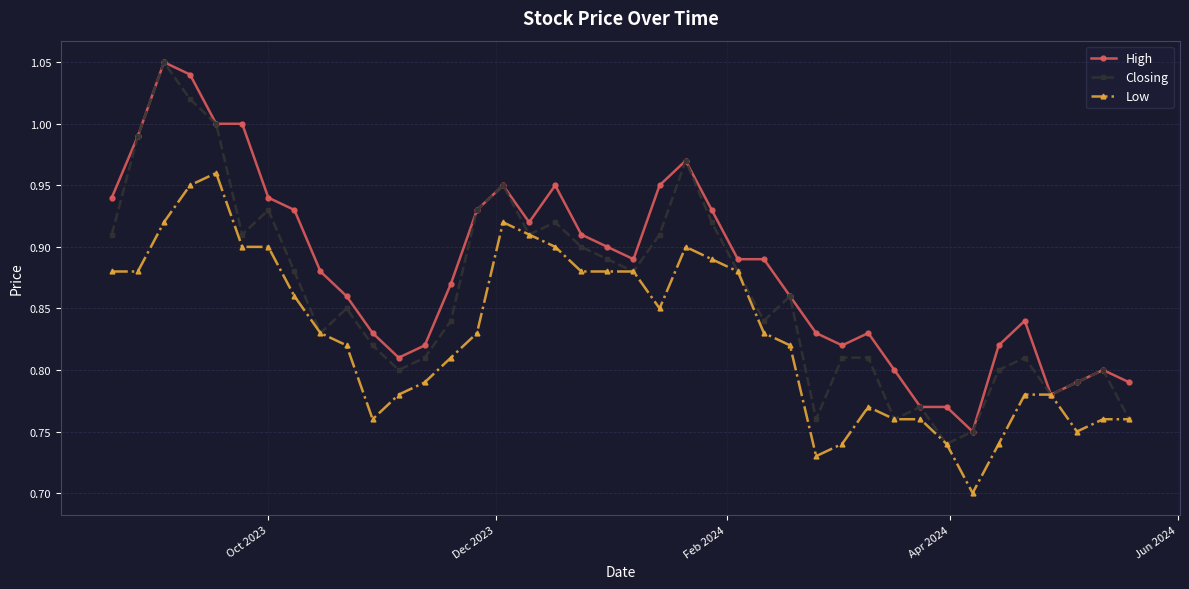

True or false: High has more than 1 interior local peaks.

True